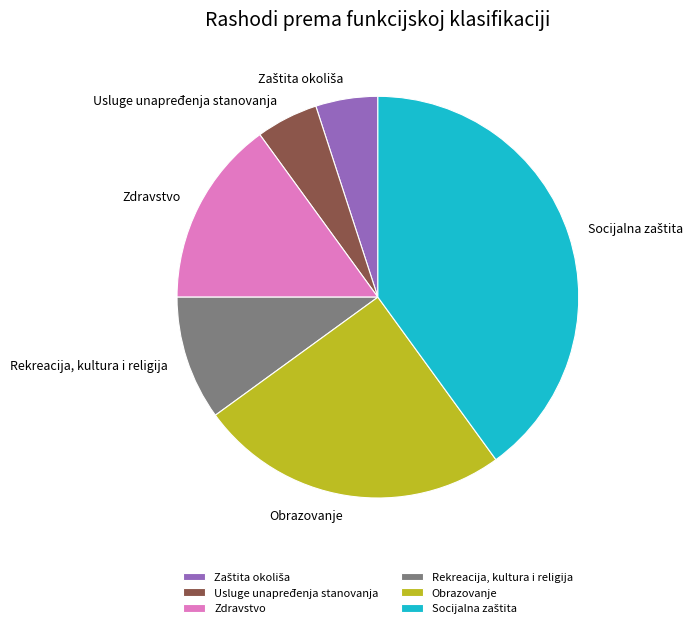

Between Rekreacija, kultura i religija and Obrazovanje, which is larger?

Obrazovanje